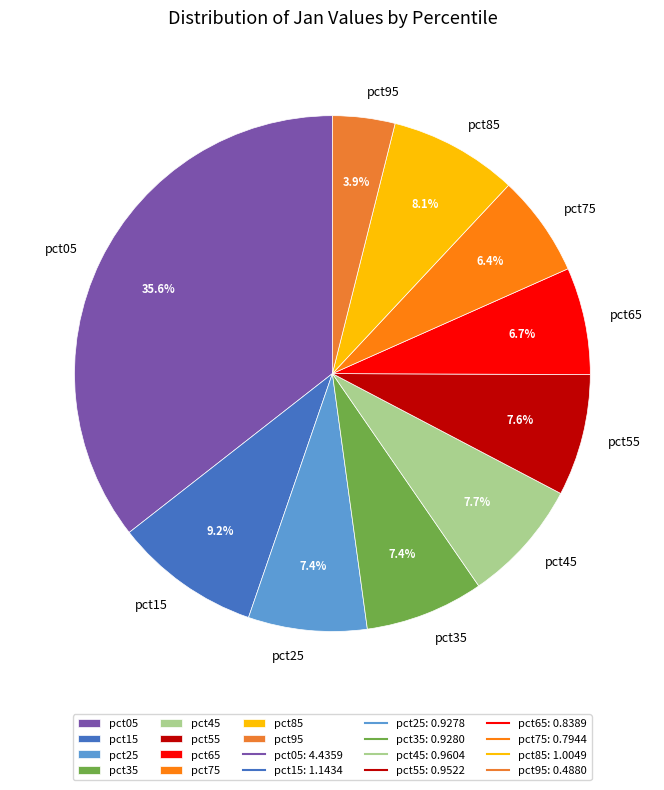

What is the smallest slice in the pie chart?

pct95